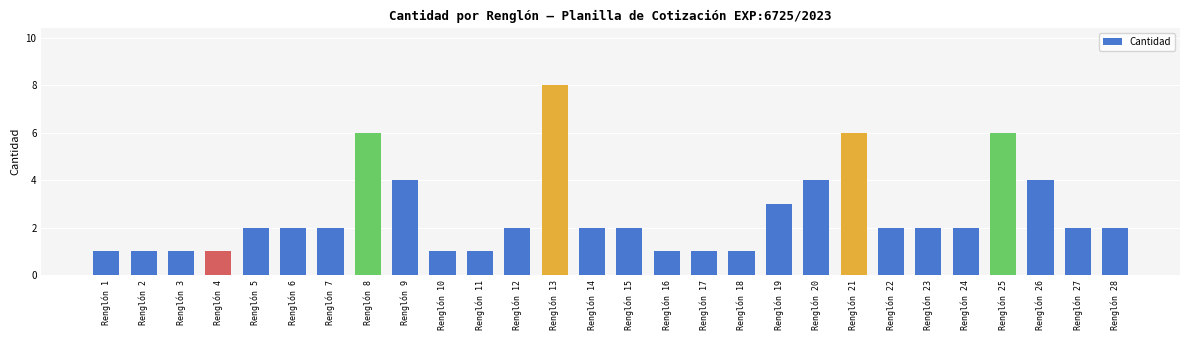

Is it true that the value at Renglón 23 is 4?

False